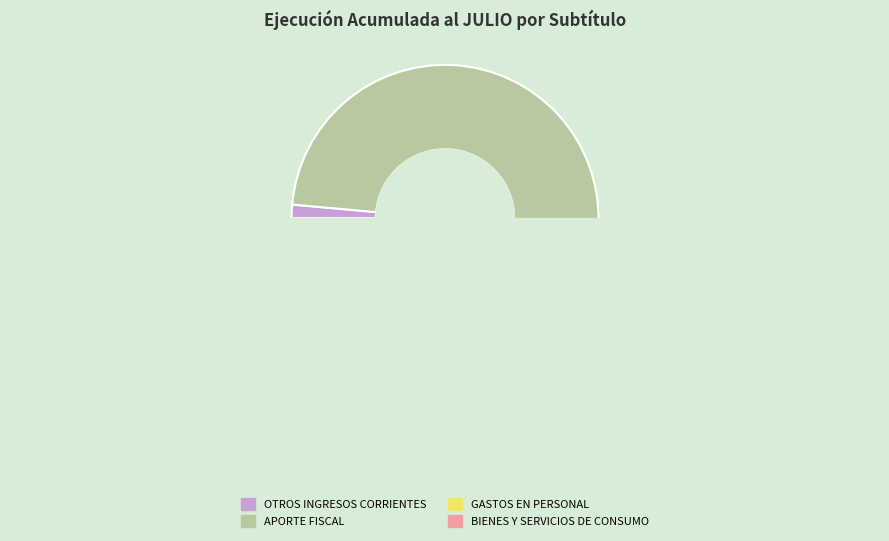

Does GASTOS EN PERSONAL represent more than half of the total?

No